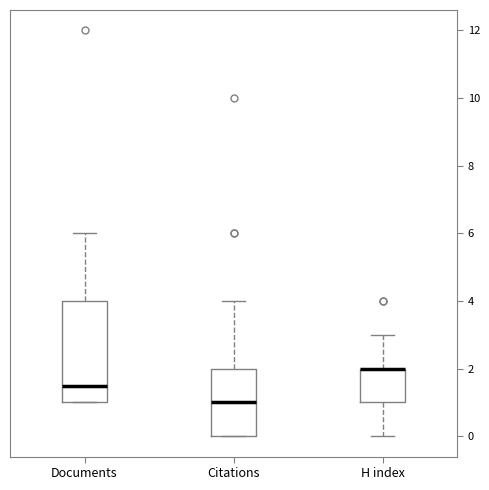

Reading left to right, read every box against the y-axis: the position of its median line, the range the box covers, and the ends of its whiskers. The values are not printed on the chart, so give them approximately, as read against the axis.

Documents: median 1.6, box 1.0 to 4.0, whiskers 1.0 to 6.0
Citations: median 1.0, box 0.0 to 2.0, whiskers 0.0 to 4.0
H index: median 2.0 (drawn on the box's upper edge), box 1.0 to 2.0, whiskers 0.0 to 3.0